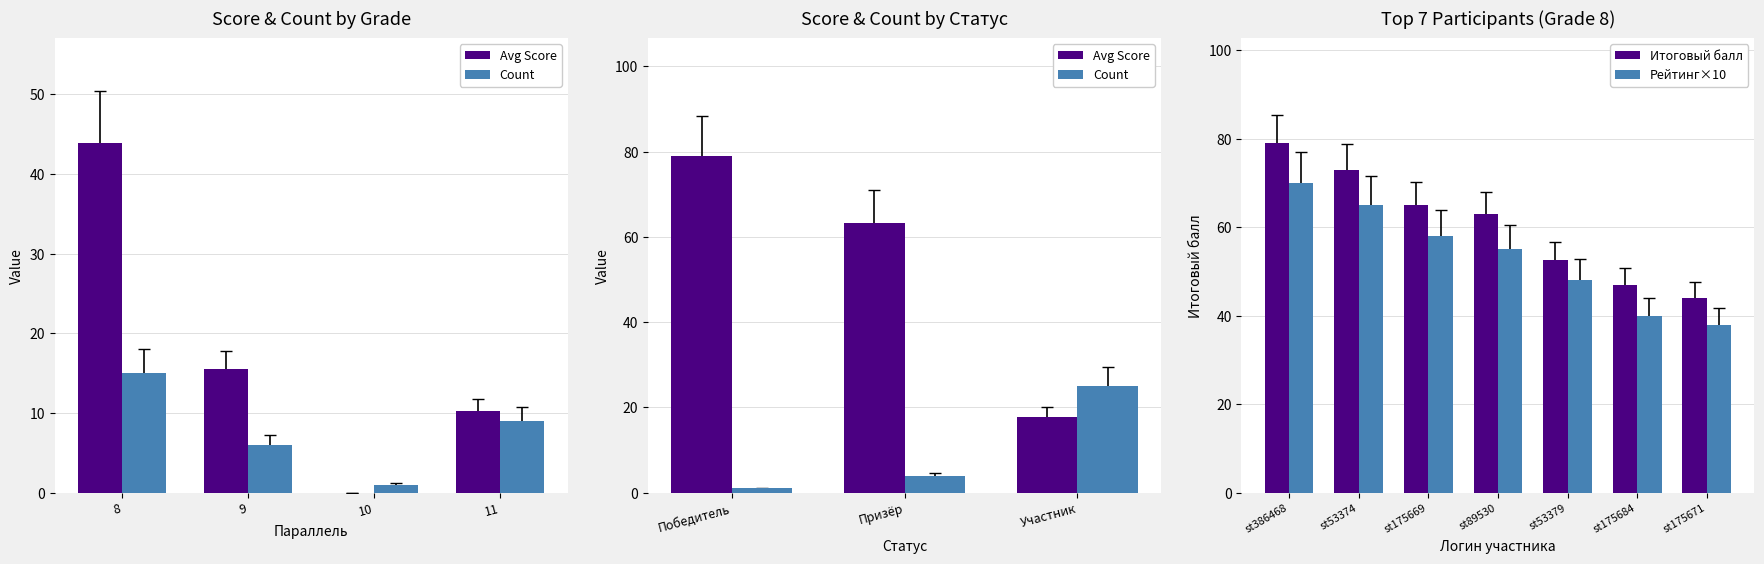

How many values in the Рейтинг×10 series are below 55?

3